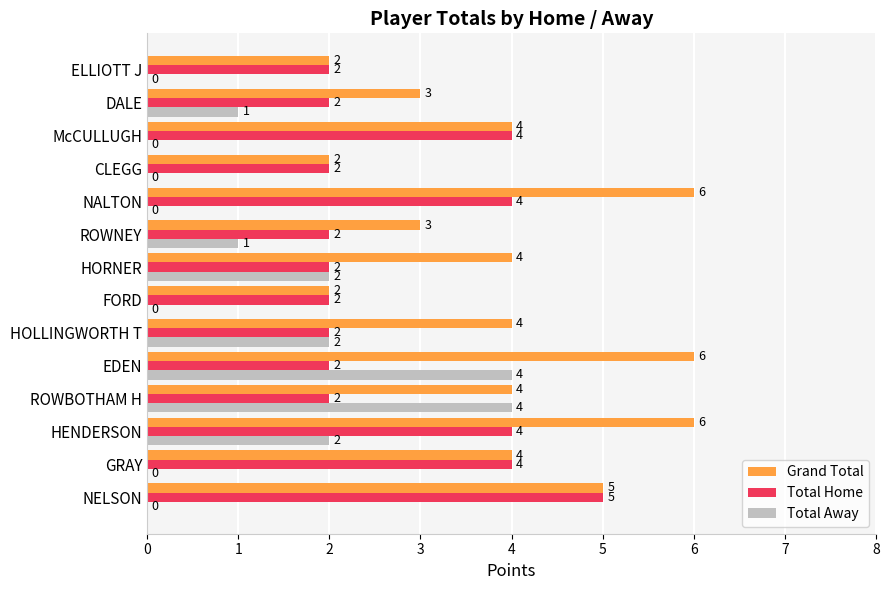

What is the maximum value for Grand Total?

6